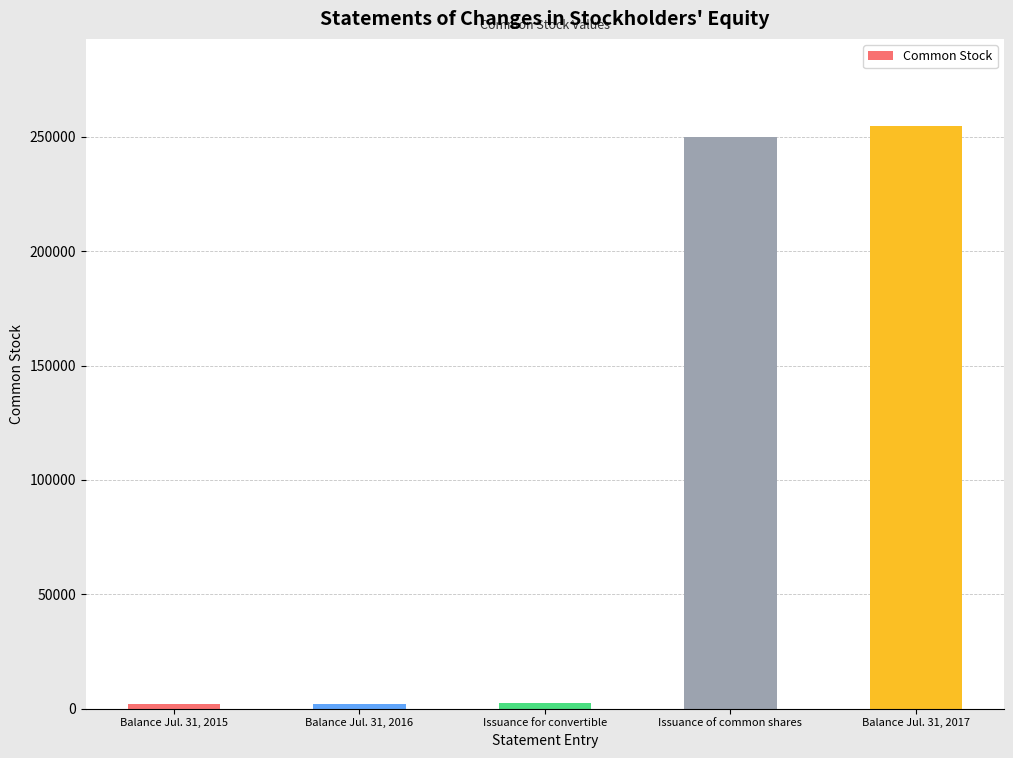

At which label is the value closest to 128301?

Issuance of common shares